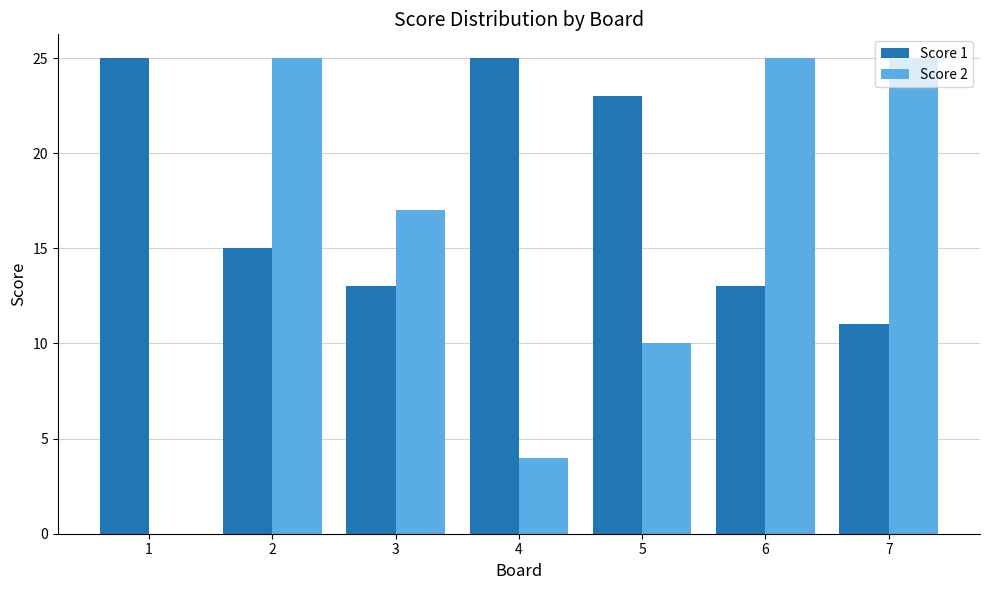

How many groups of bars are there?

7